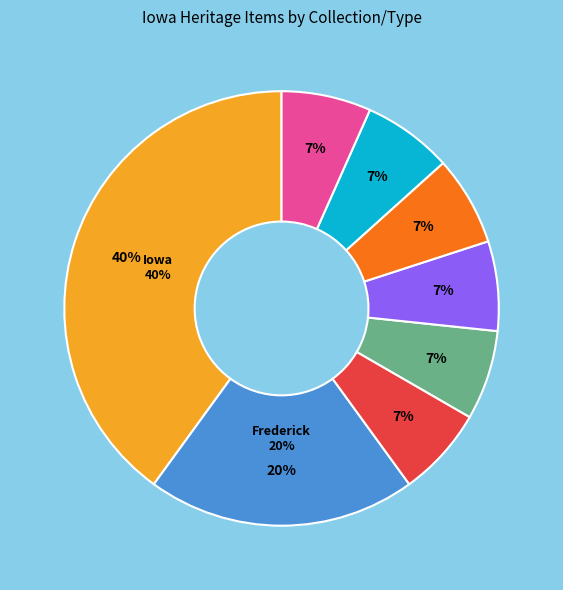

How many segments does this pie chart have?

8